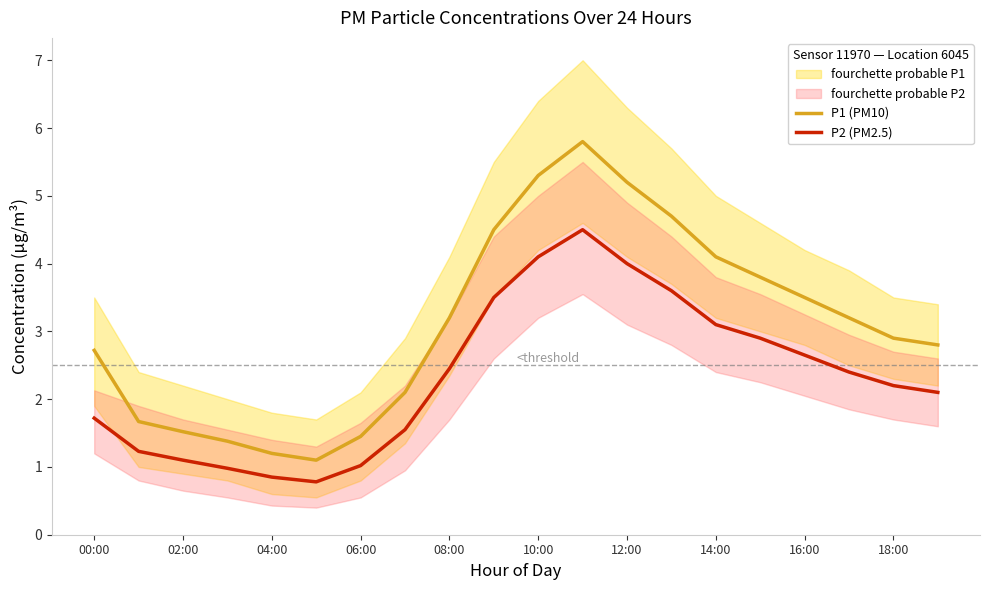

At which label does P2 (PM2.5) first exceed 2?

08:00